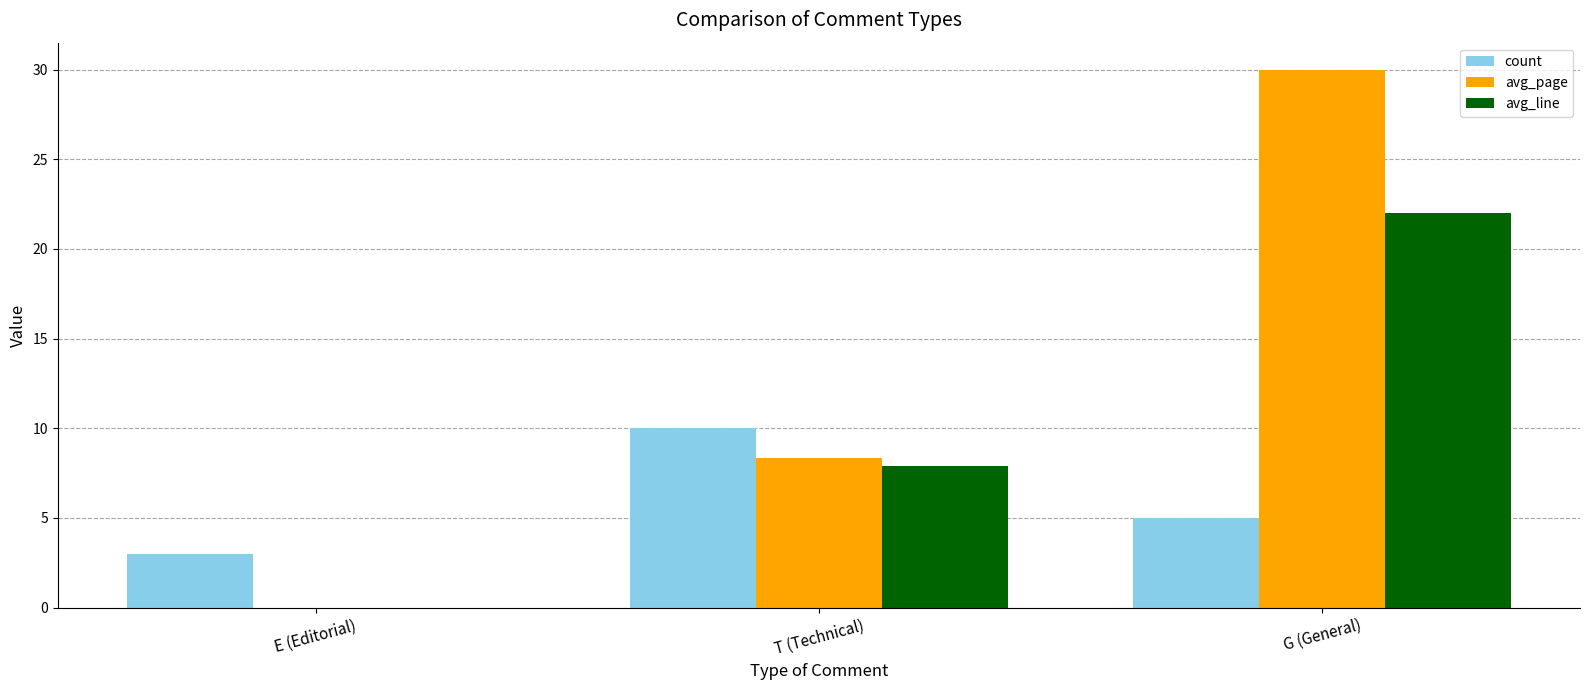

At which category is the sum across all series the highest?

G (General)